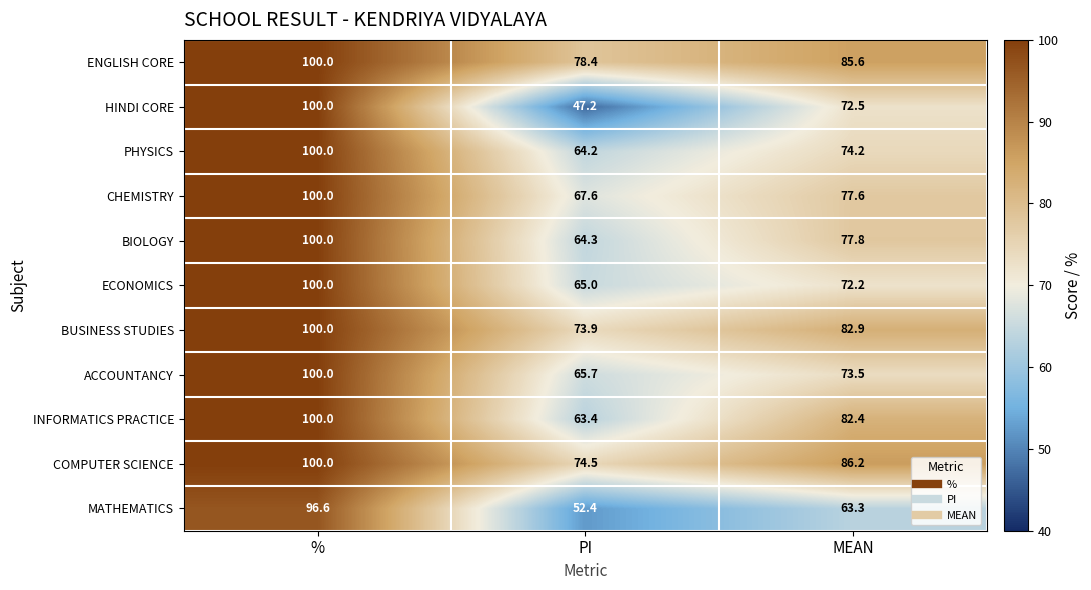

How many values in the HINDI CORE series are below 72?

1